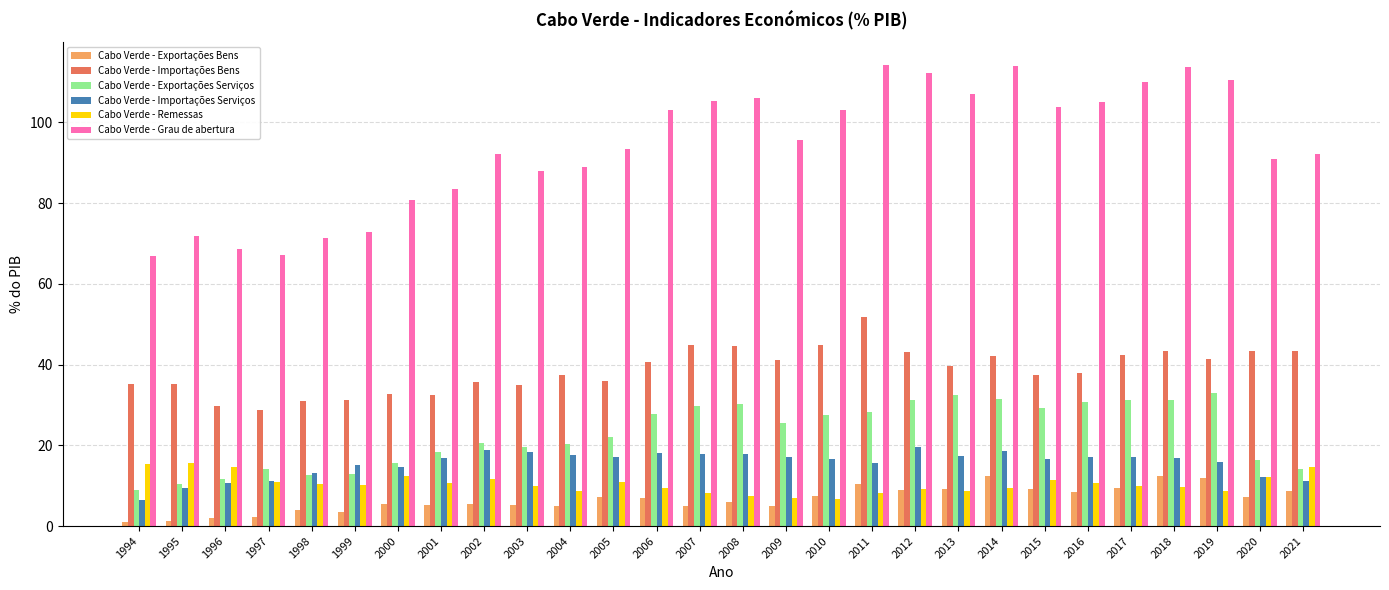

What is the difference between the highest and lowest values at 2017?

100.5